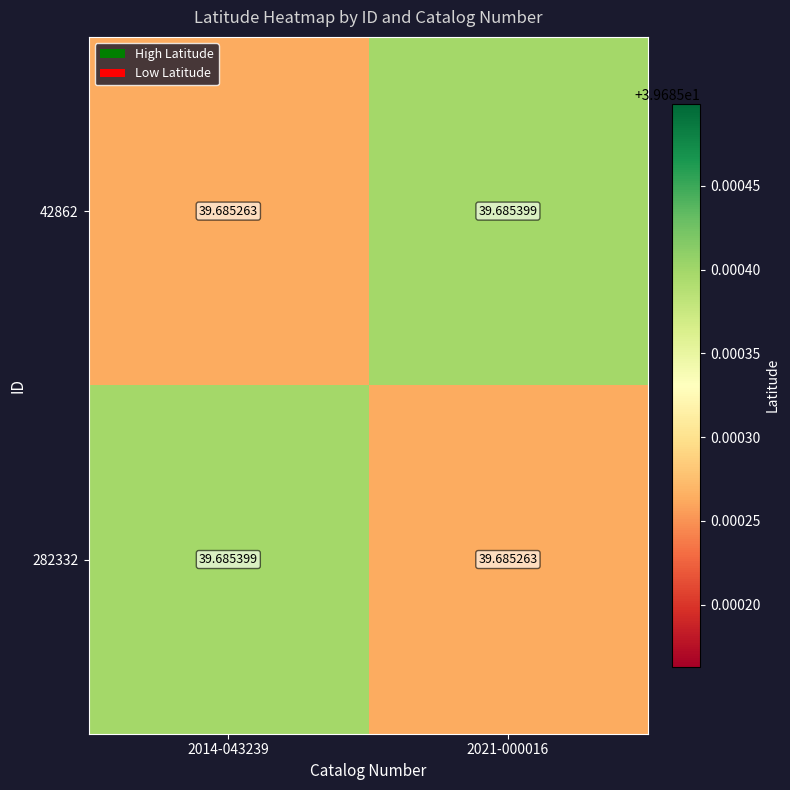

Is the value of 42862 at 2021-000016 greater than the value of 282332 at 2021-000016?

Yes